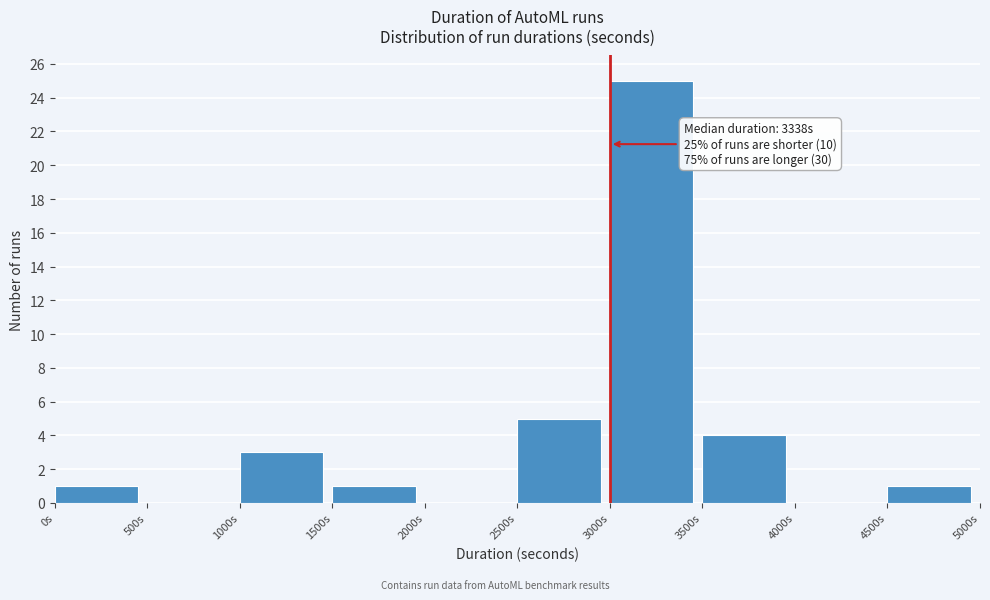

Which range on the x-axis has the tallest bar?

3000 to 3500